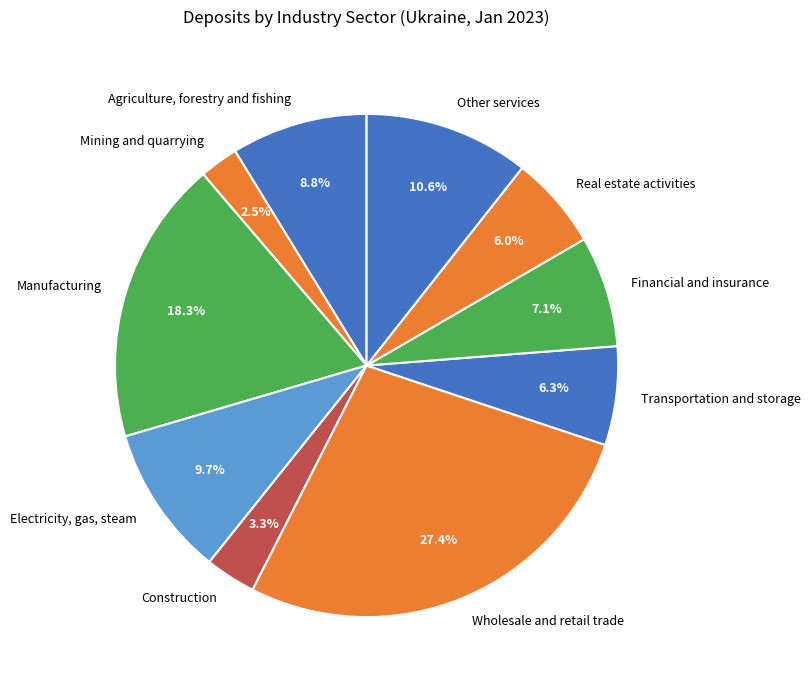

What percentage is NOT represented by Construction?

96.7%